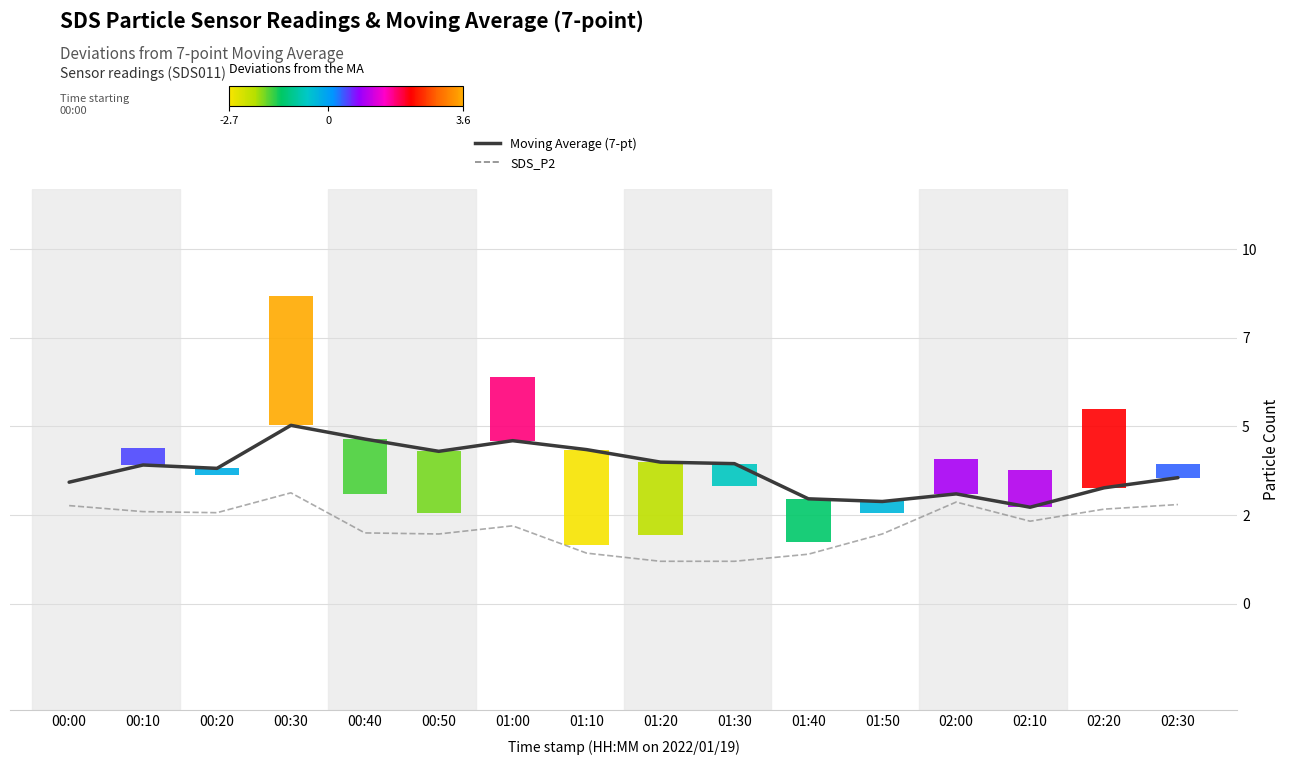

The value of SDS_P2 at 02:30 is 2.8. True or false?

True